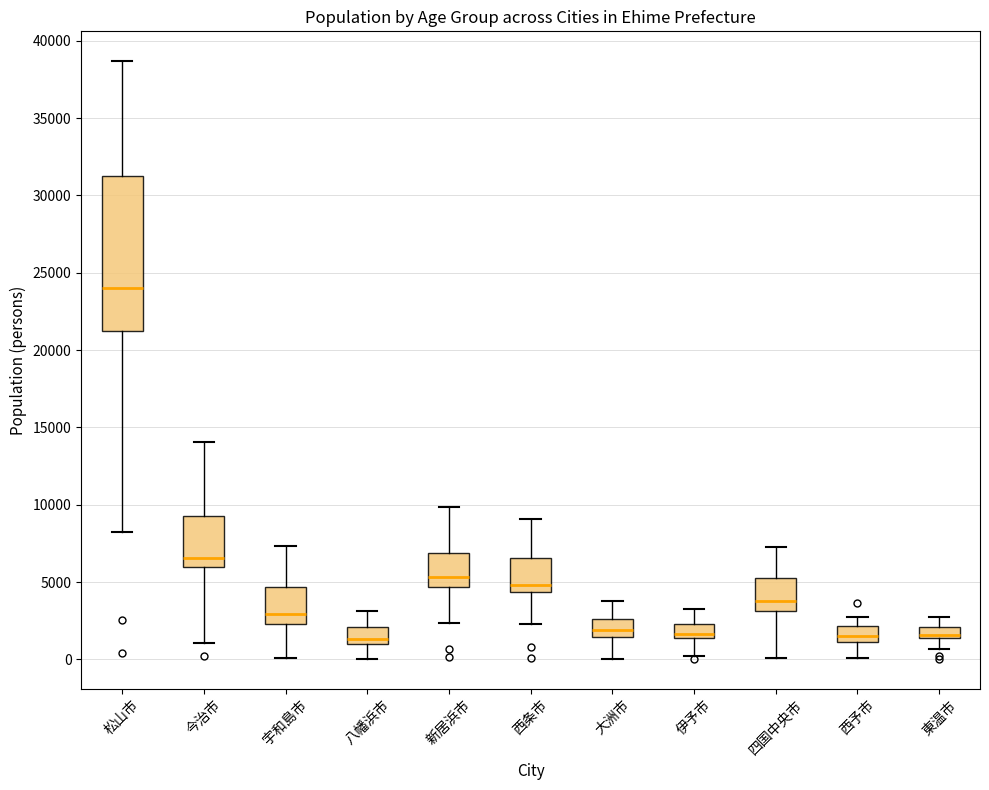

Which box's median line is the highest?

松山市